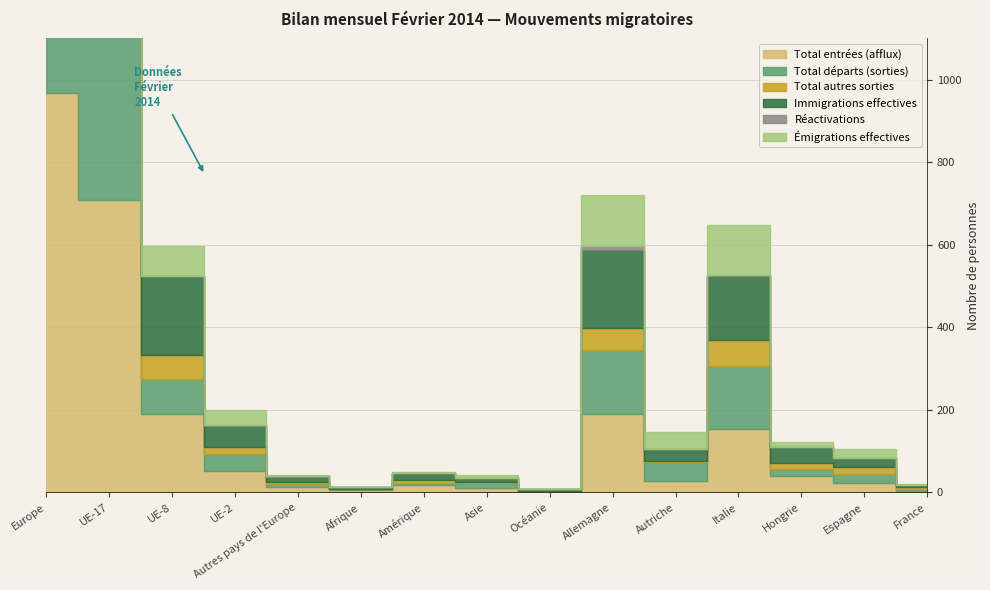

At which category does Réactivations reach its first local valley?

Autriche